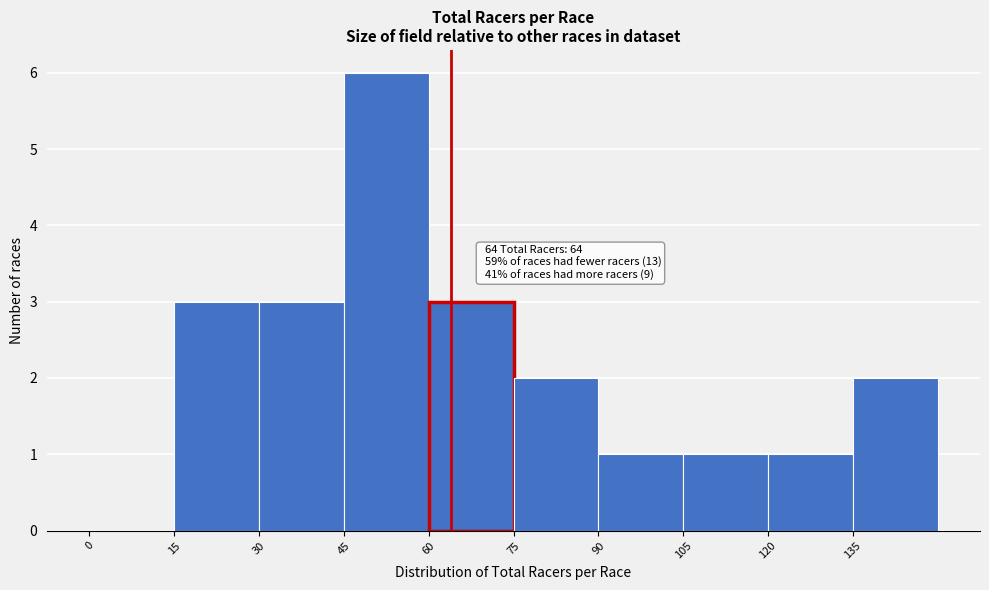

Which range on the x-axis has the tallest bar?

45 to 60